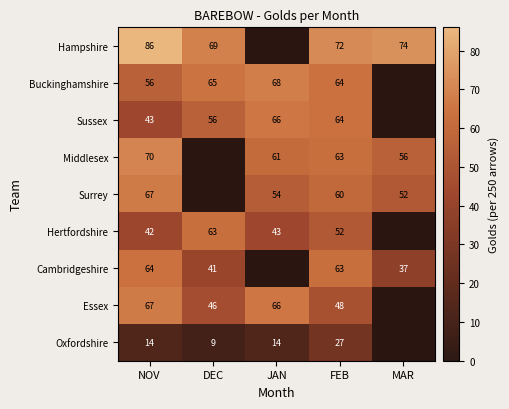

Is the value of Hampshire at MAR greater than the value of Sussex at DEC?

Yes